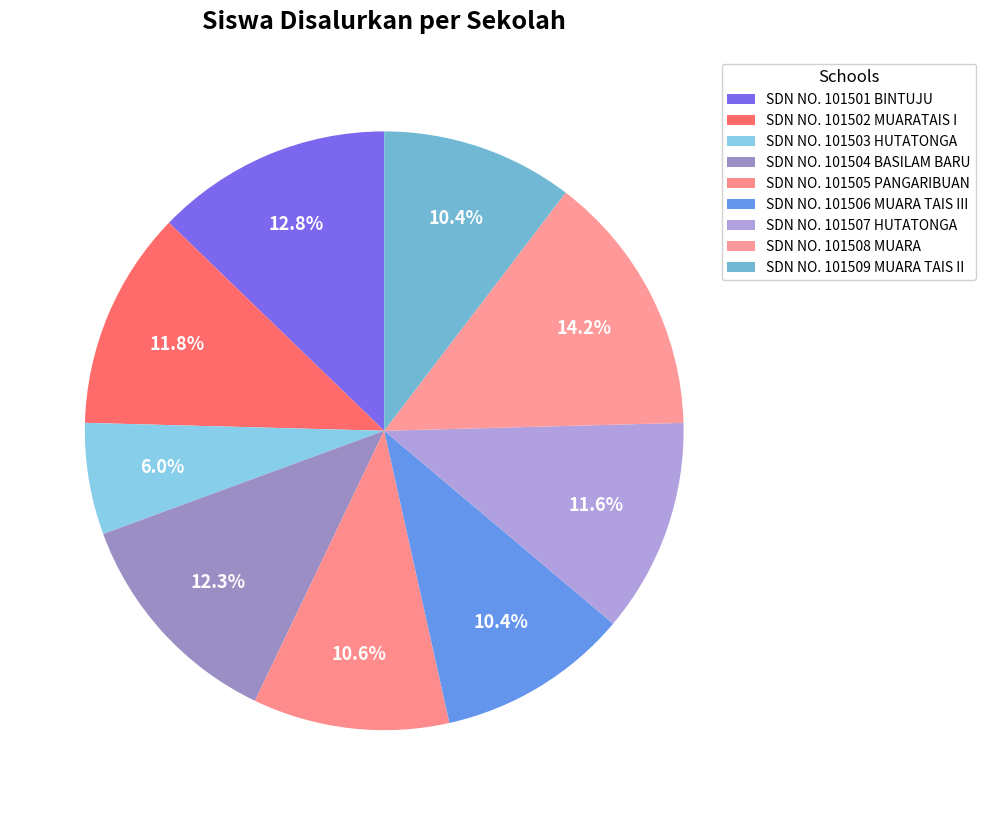

Which slice is the largest?

SDN NO. 101508 MUARA